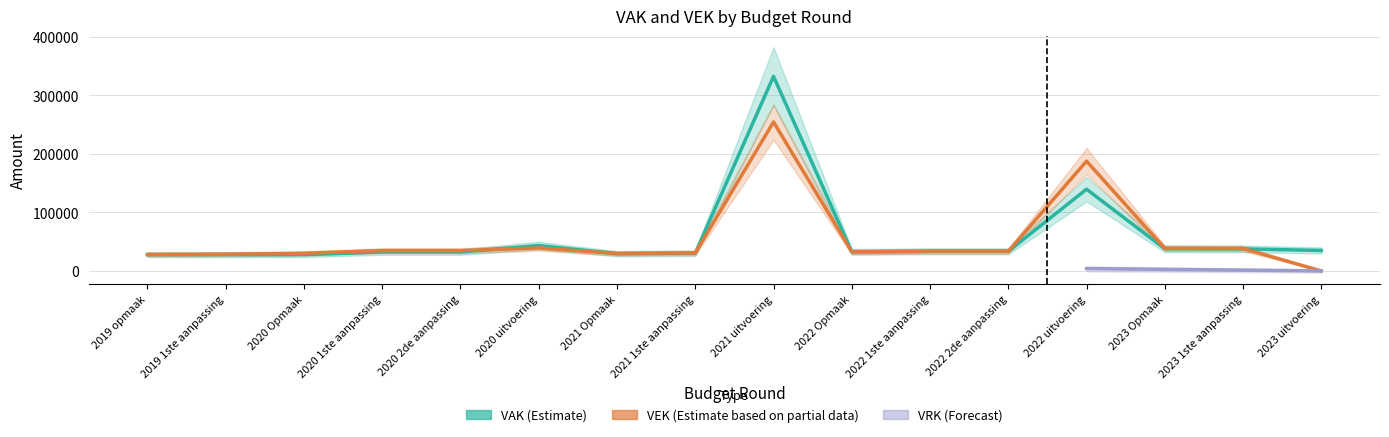

What is the difference between the maximum and minimum values?

304217